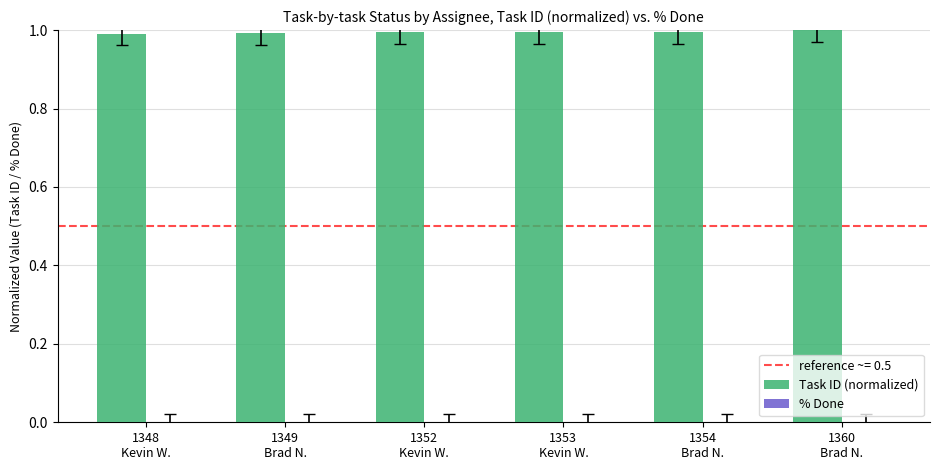

What is the maximum value shown in the chart?

1.0